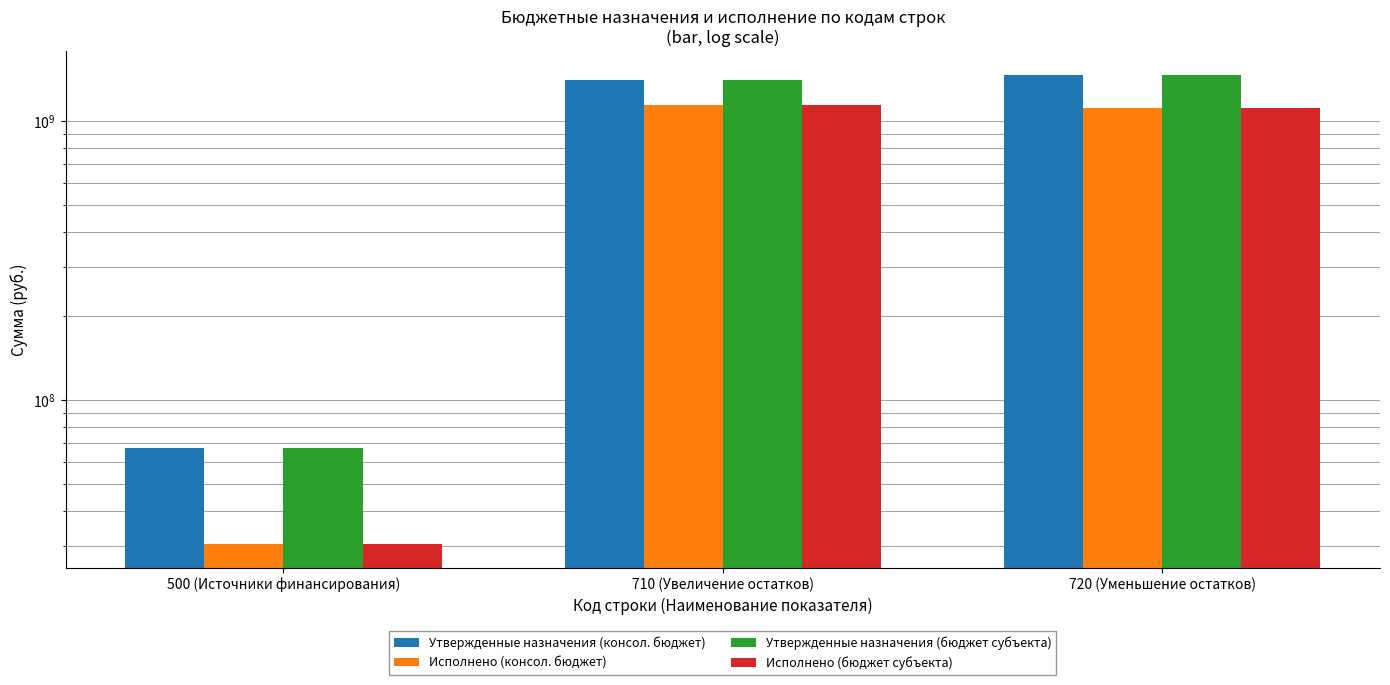

Where is Утвержденные назначения (консол. бюджет) nearest to the value 767410742?

710 (Увеличение остатков)